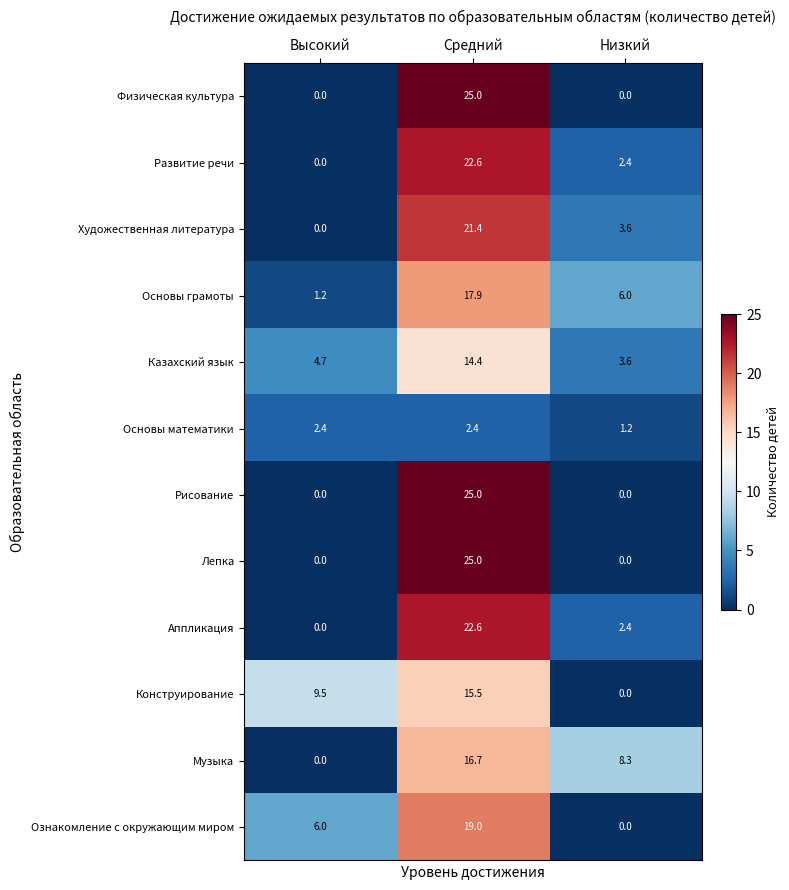

Rank the categories by Музыка value from highest to lowest.

Средний, Низкий, Высокий